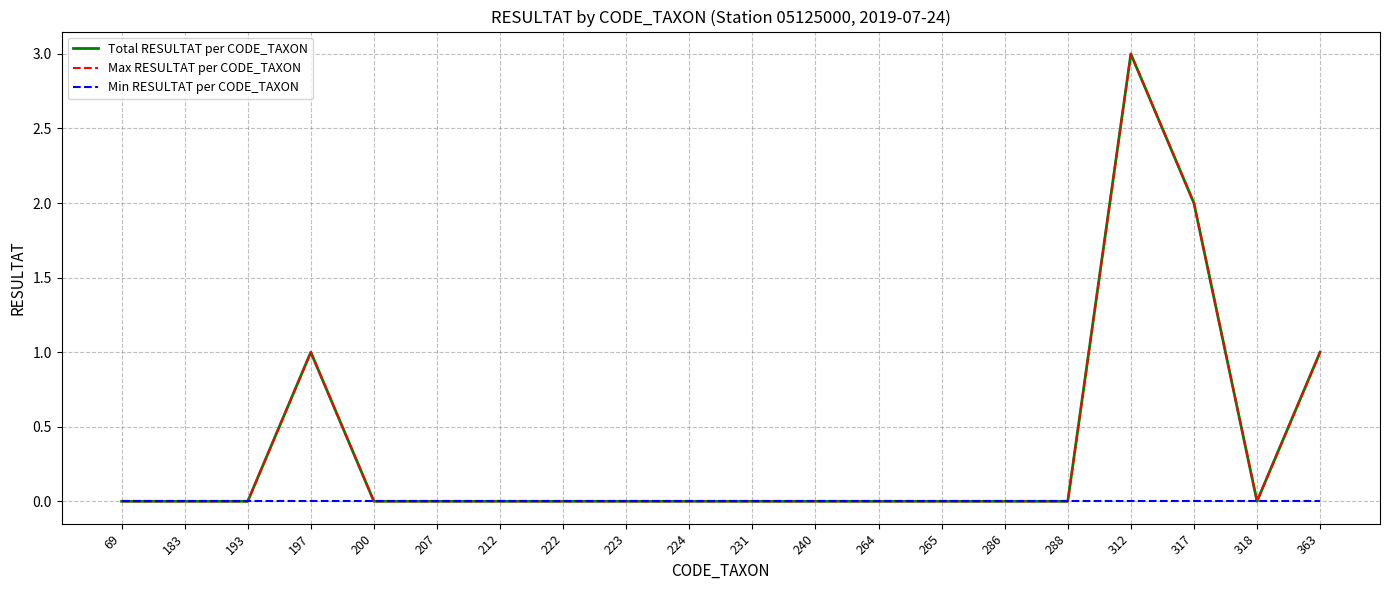

Which series has the largest range (max minus min)?

Total RESULTAT per CODE_TAXON